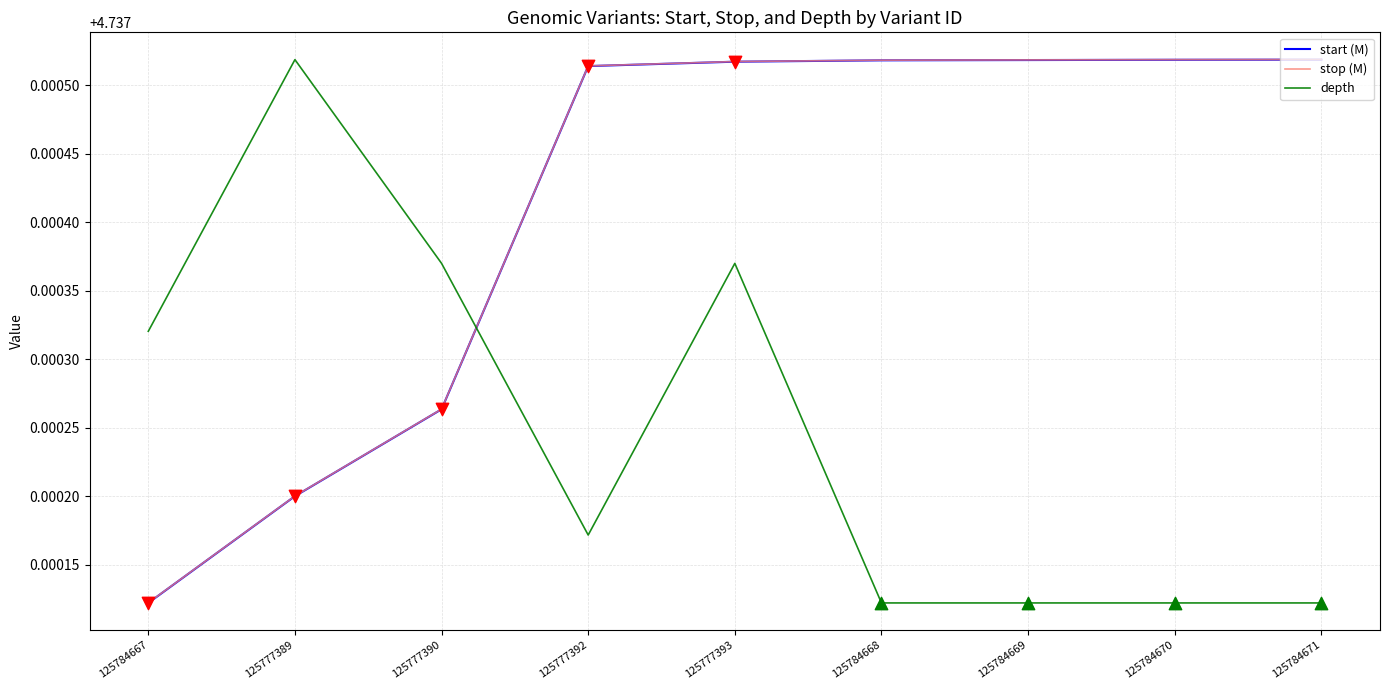

Which series changed the most between 125777392 and 125784668?

depth